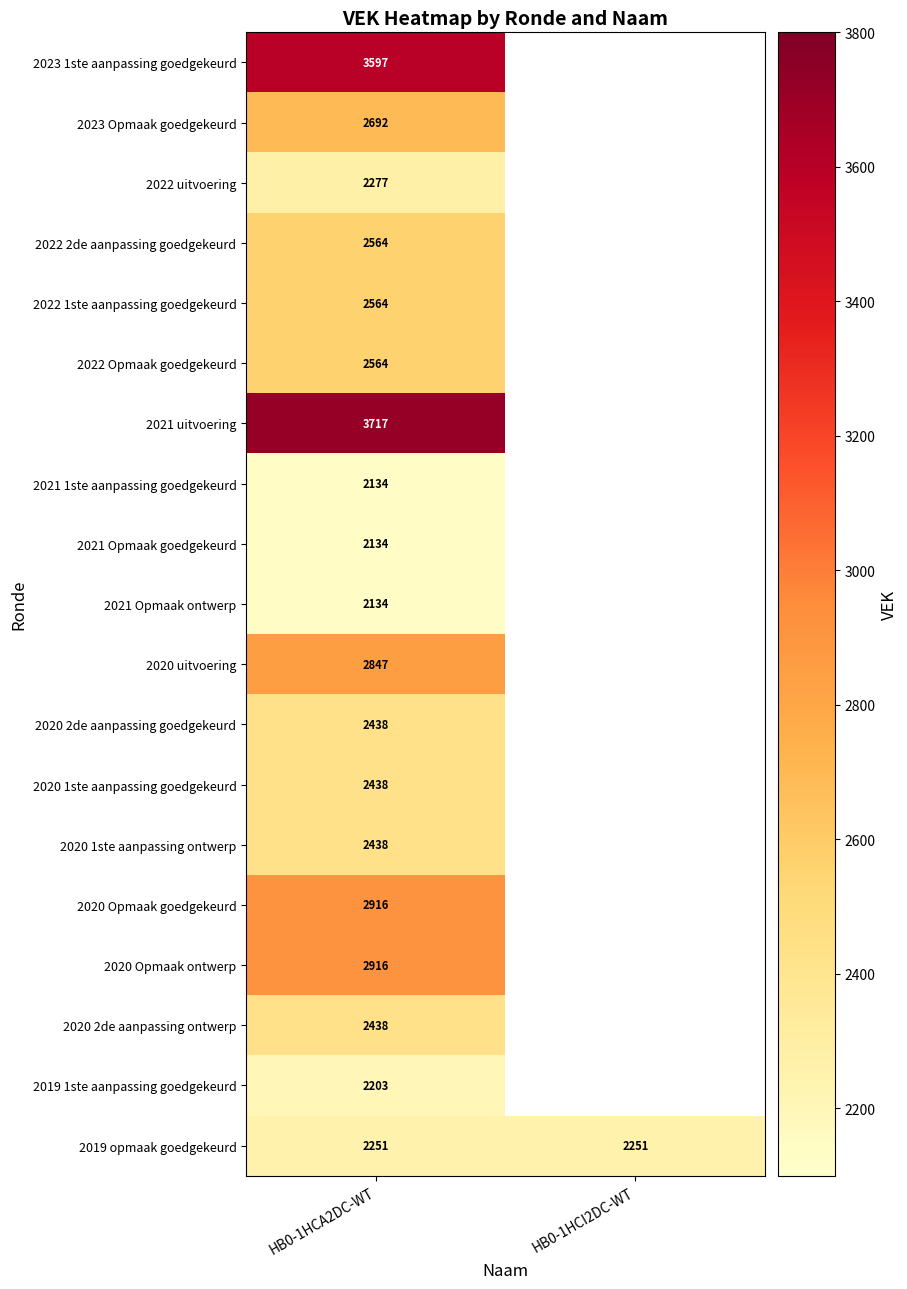

At which category is the sum across all series the highest?

HB0-1HCA2DC-WT